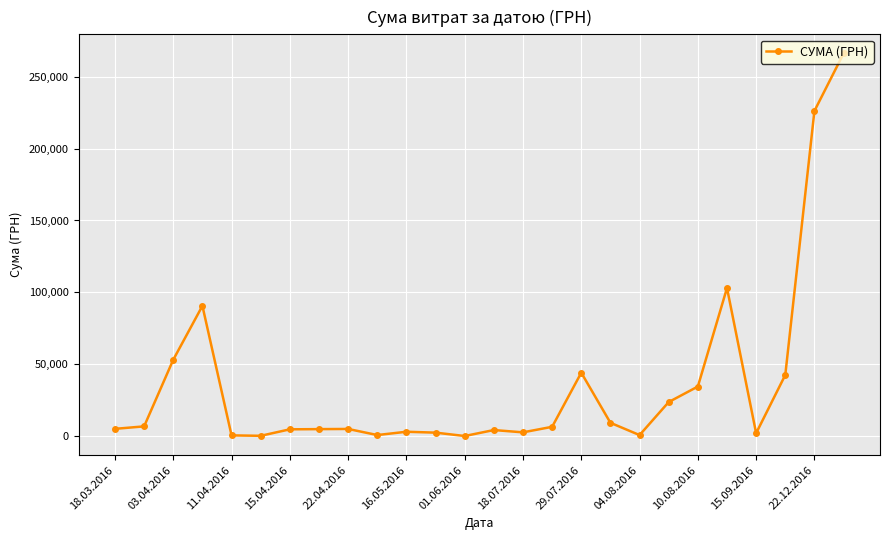

True or false: there are more than 1 points higher than both neighbors.

True